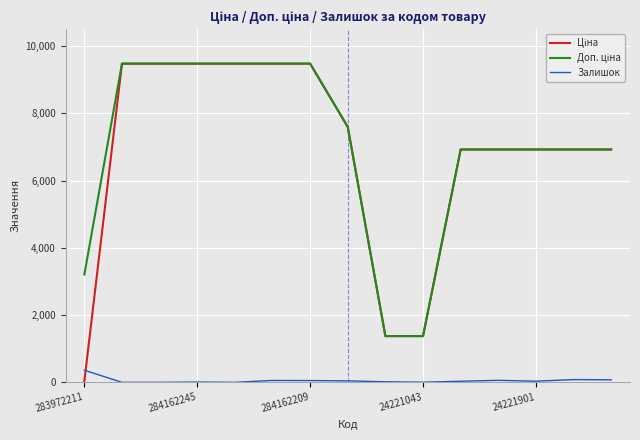

What is the greatest value displayed?

9480.1